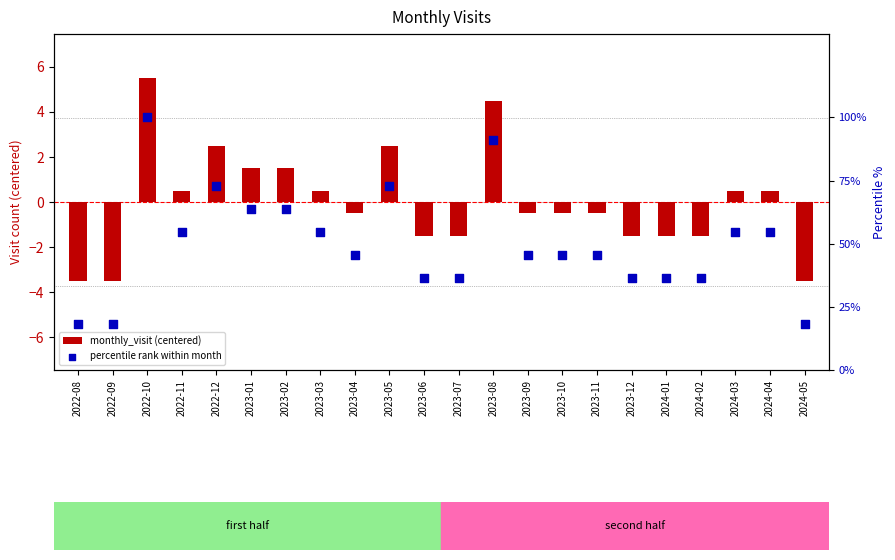

What is the total value across all series at 2023-10?

45.0